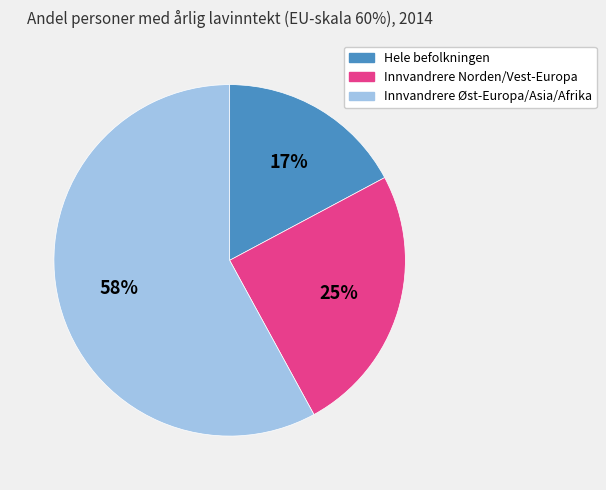

To the nearest percent, what is the difference between the largest and smallest slice percentages?

41%